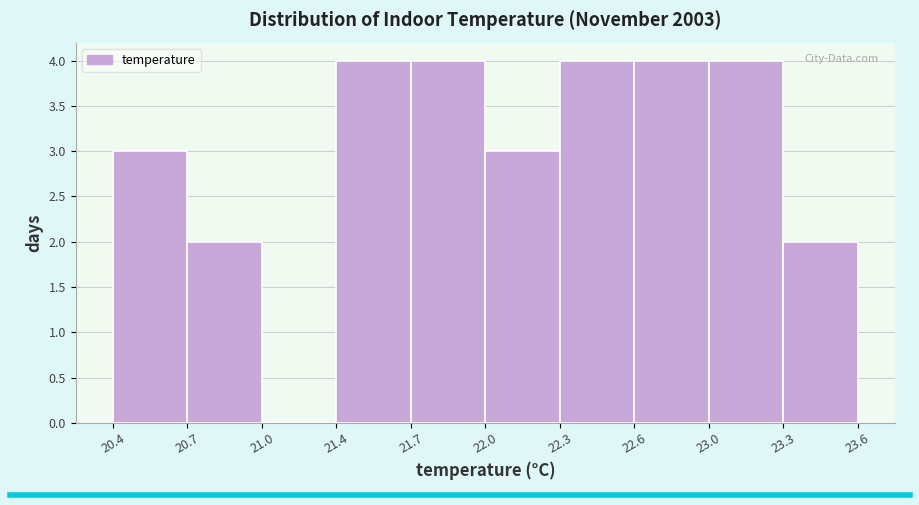

Reading left to right, list all the values displayed in this chart.

20.4=3	20.7=2	21.0=0	21.4=4	21.7=4	22.0=3	22.3=4	22.6=4	23.0=4	23.3=2